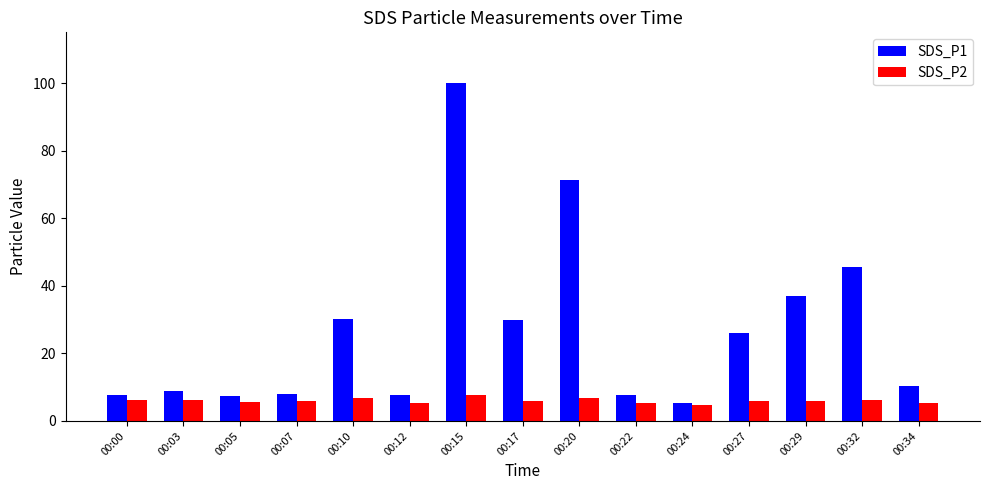

Rank the series by their average value, from highest to lowest.

SDS_P1, SDS_P2